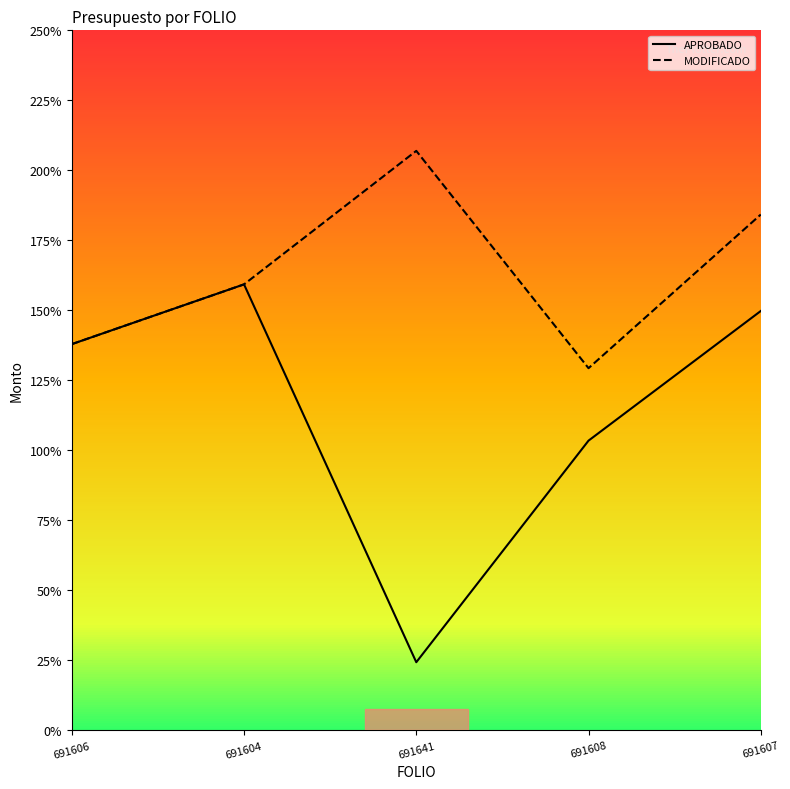

At how many categories does at least one series exceed 1832006?

2